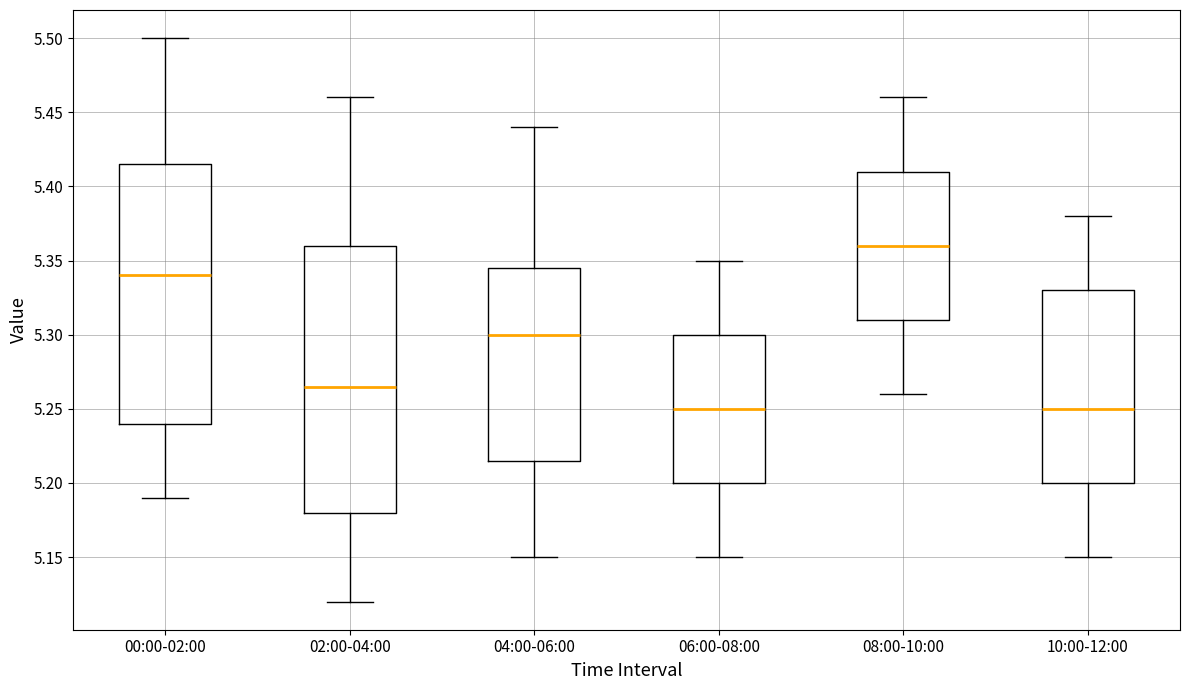

Reading left to right, transcribe this box plot: for each box, give where its median line is, the range the box spans, and where its two whiskers end, as read against the y-axis. The values are not printed on the chart, so give them approximately, as read against the axis.

00:00-02:00: median 5.340, box 5.240 to 5.415, whiskers 5.190 to 5.500
02:00-04:00: median 5.265, box 5.180 to 5.360, whiskers 5.120 to 5.460
04:00-06:00: median 5.300, box 5.215 to 5.345, whiskers 5.150 to 5.440
06:00-08:00: median 5.250, box 5.200 to 5.300, whiskers 5.150 to 5.350
08:00-10:00: median 5.360, box 5.310 to 5.410, whiskers 5.260 to 5.460
10:00-12:00: median 5.250, box 5.200 to 5.330, whiskers 5.150 to 5.380